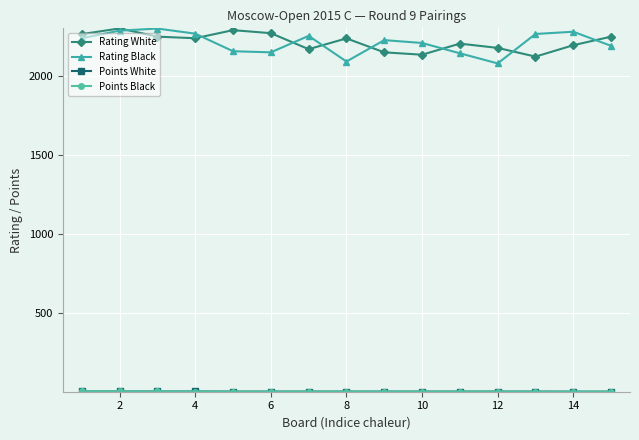

True or false: Rating Black has more than 2 interior local peaks.

True